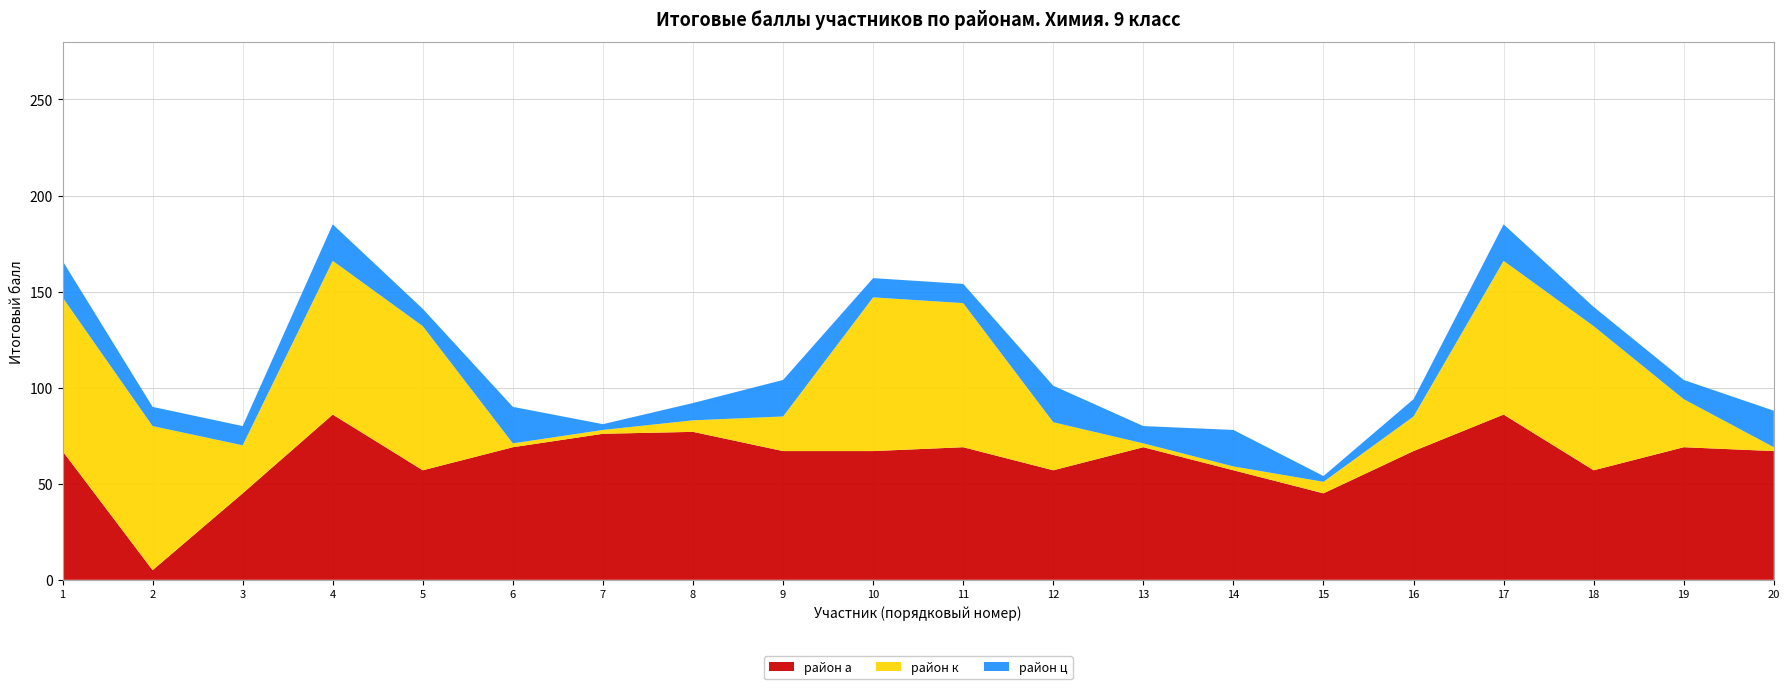

What is the maximum value for район а?

86